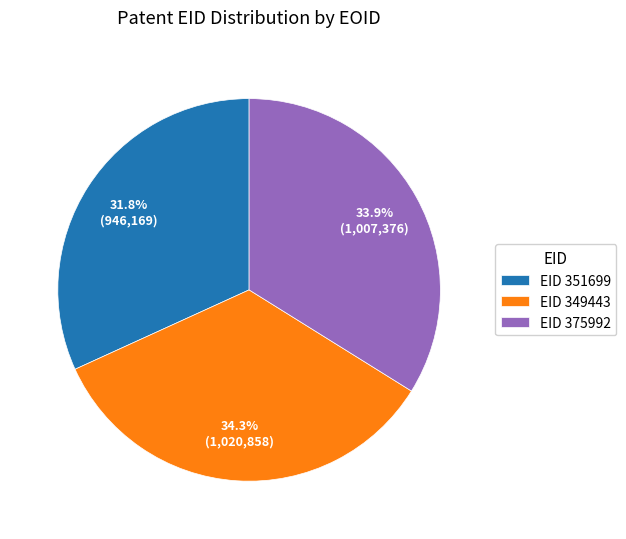

Approximately how many times larger is the value at EID 349443 compared to EID 375992?

1.0